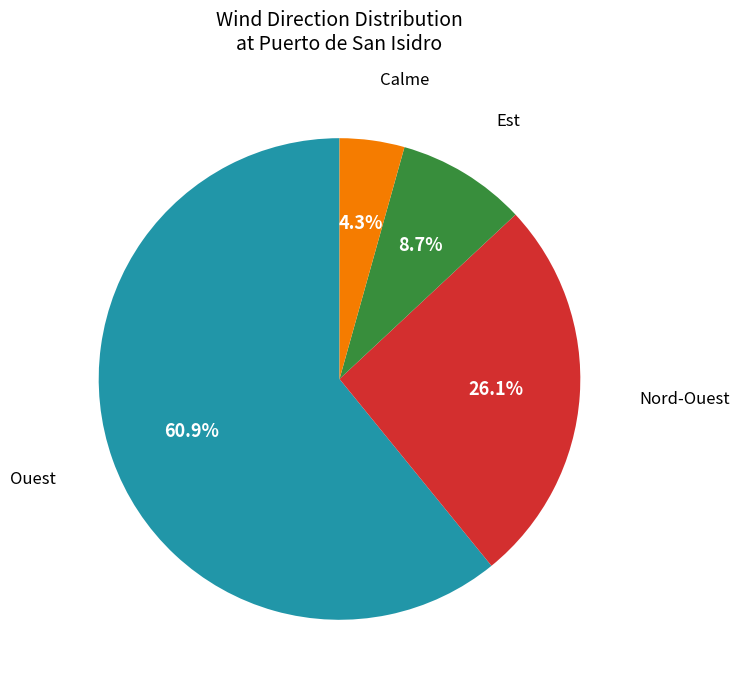

Is there a majority slice in this chart?

Yes